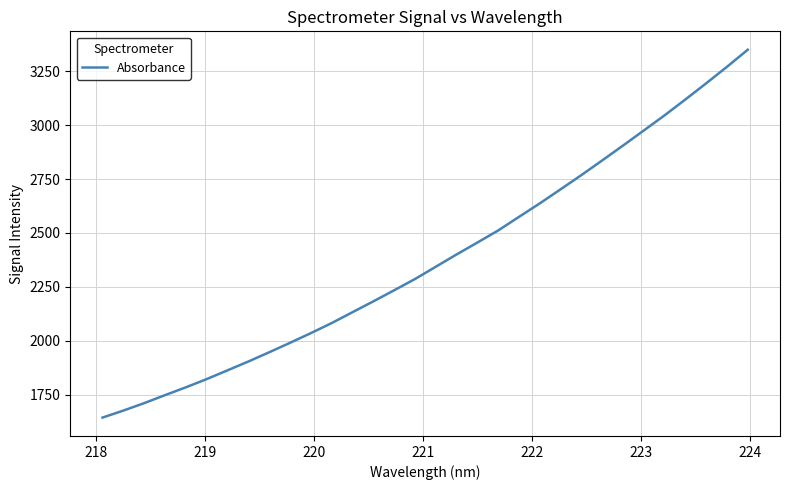

What is the maximum value shown in the chart?

3348.6